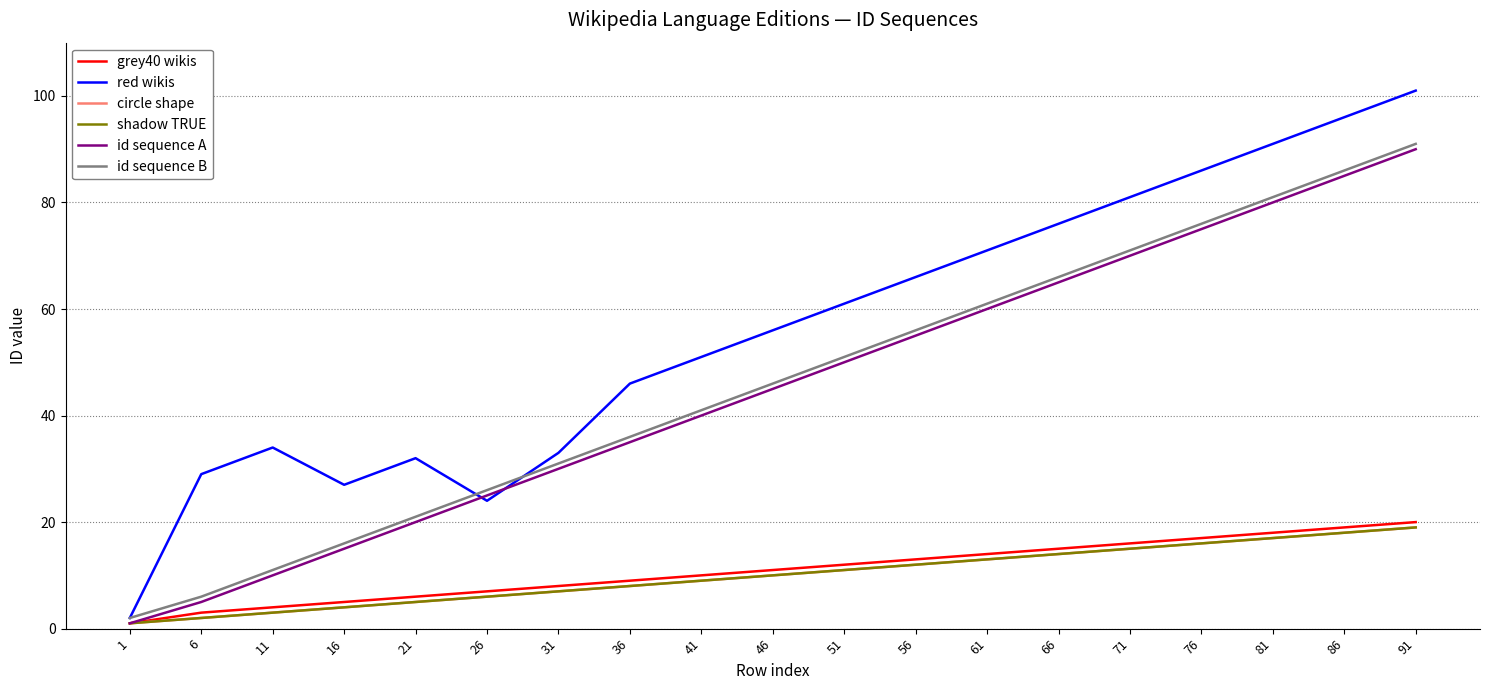

Where is shadow TRUE nearest to the value 10?

46